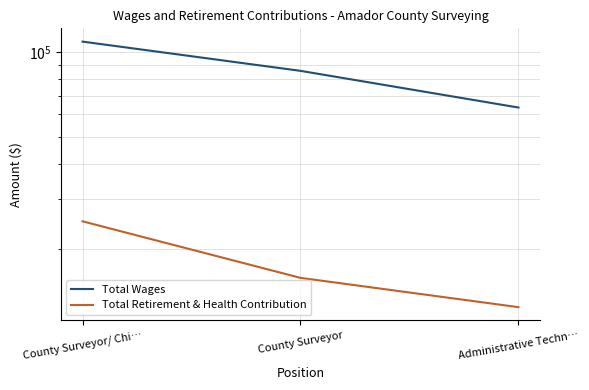

What is the approximate value of Total Wages at County Surveyor, to the nearest 50?

85700